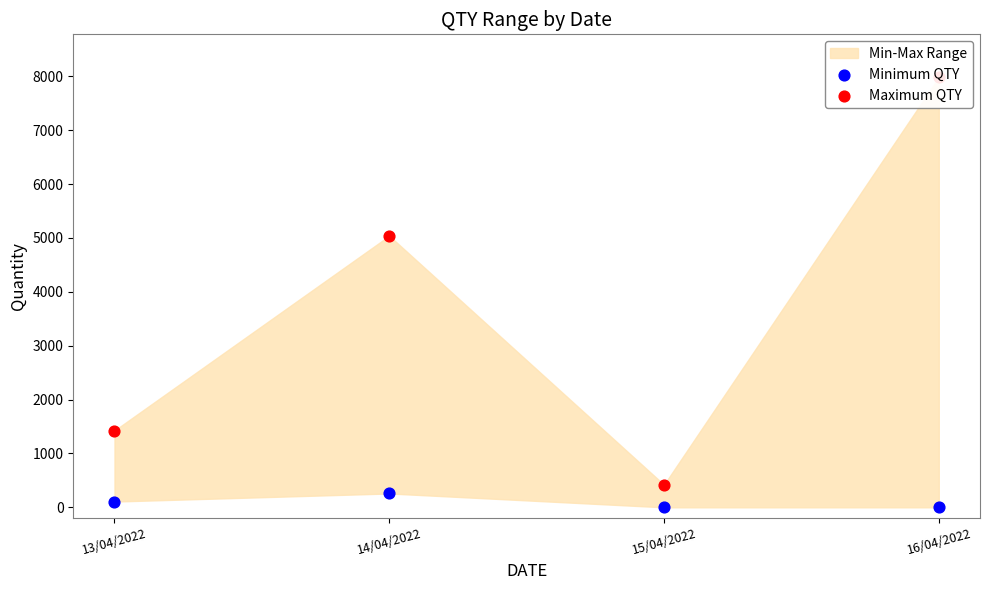

Is the value of Minimum QTY at 15/04/2022 greater than the value of Maximum QTY at 15/04/2022?

No